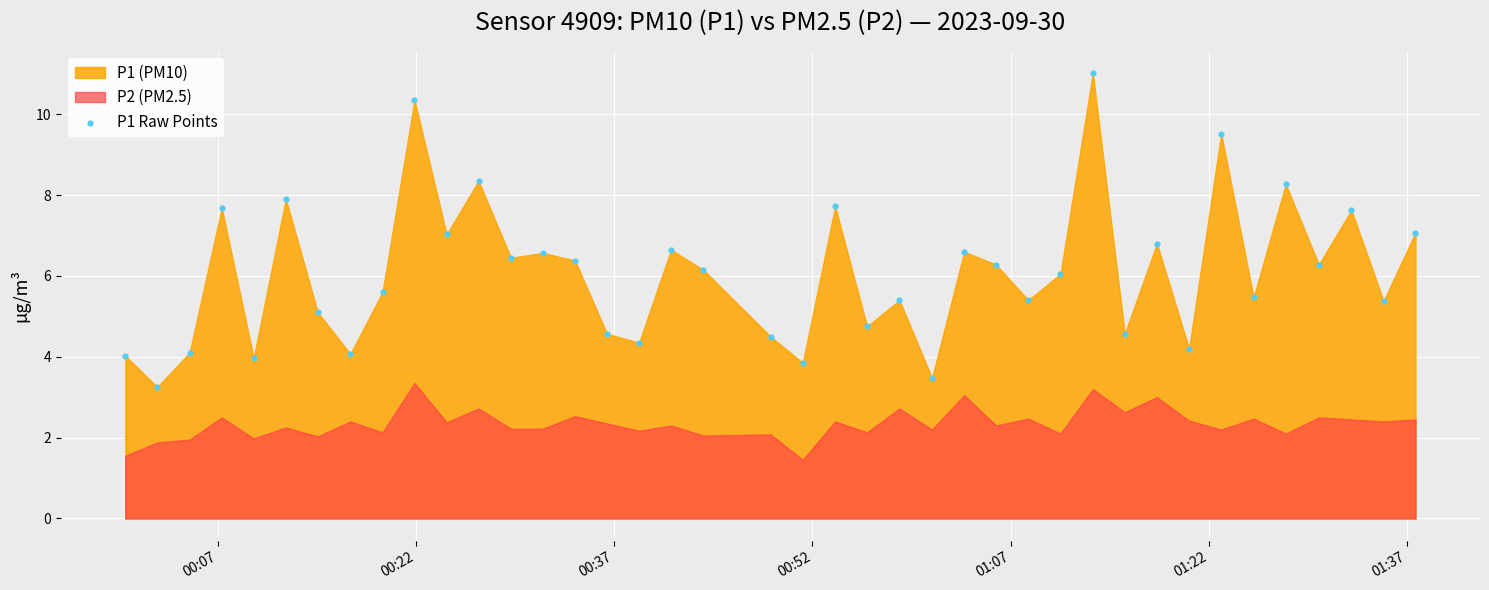

How many data points are displayed?

40